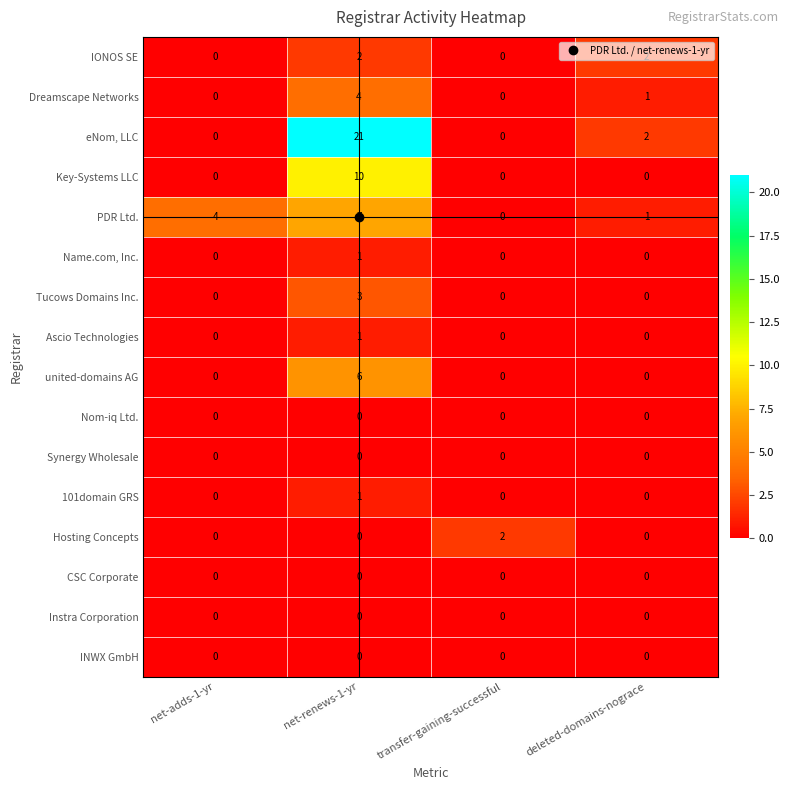

Which series has the largest total across all categories?

eNom, LLC